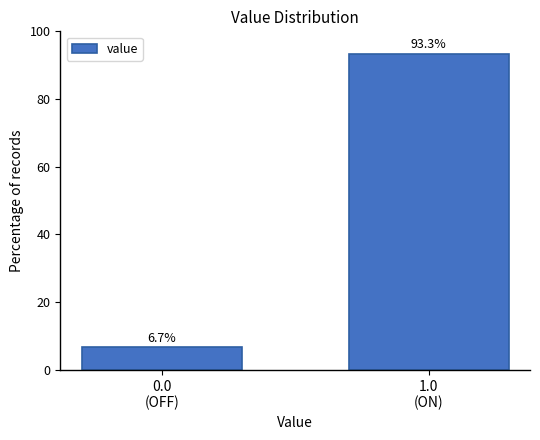

Reading right to left, extract all data points from this chart.

93.3	6.7